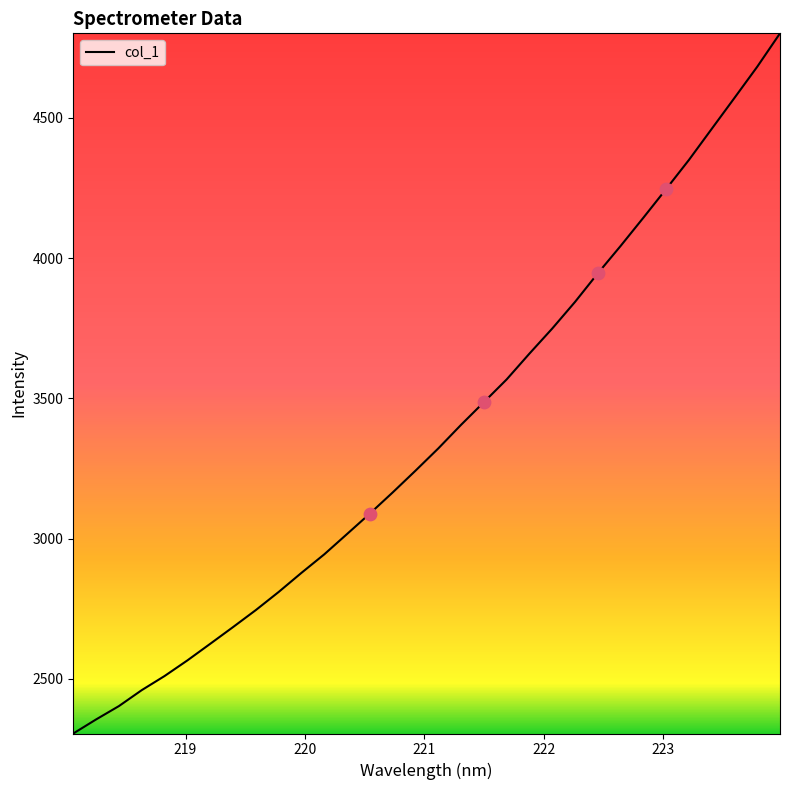

What is the difference between the maximum and minimum values?

2496.2